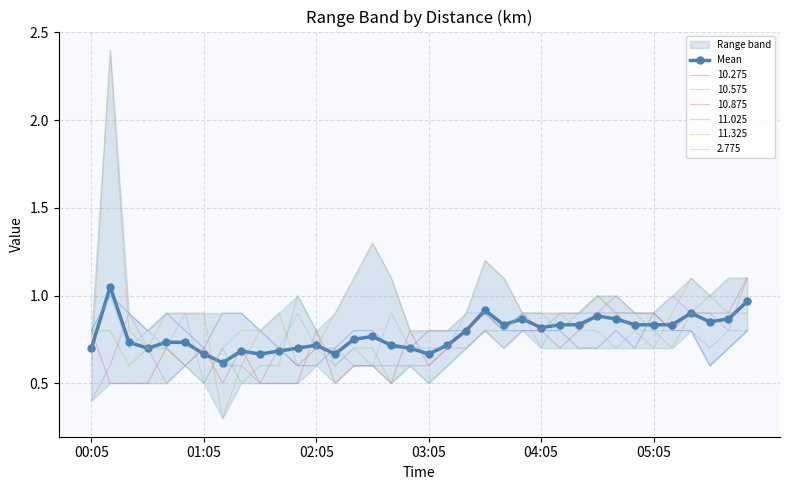

What is the minimum value for 10.575?

0.5